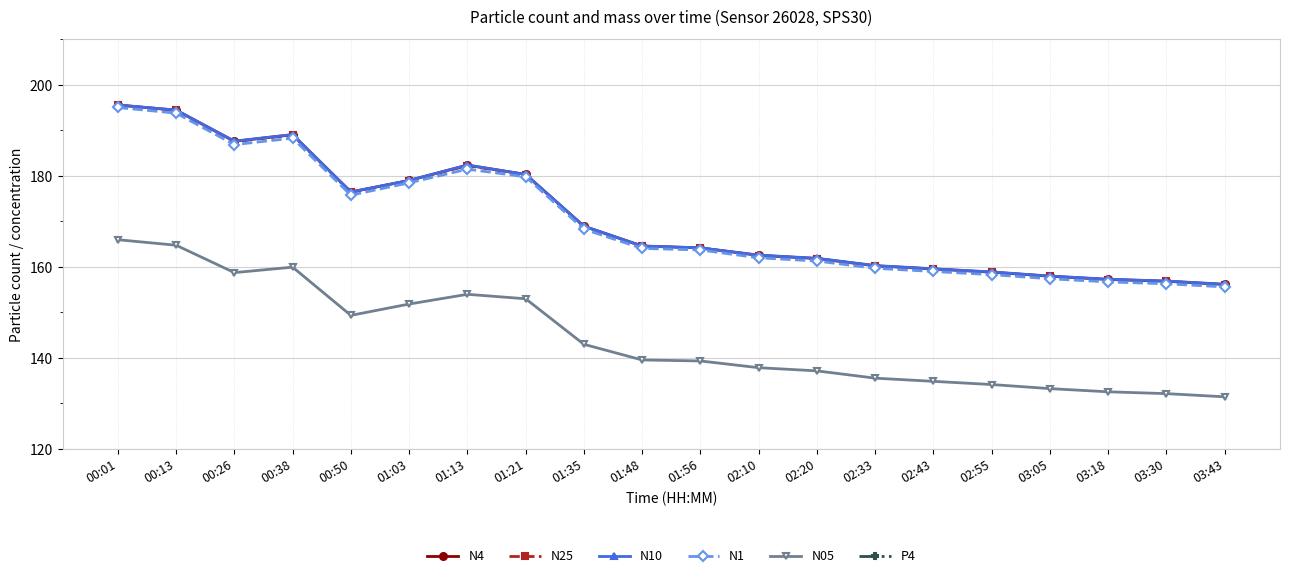

What is the total value across all series at 03:18?

781.0